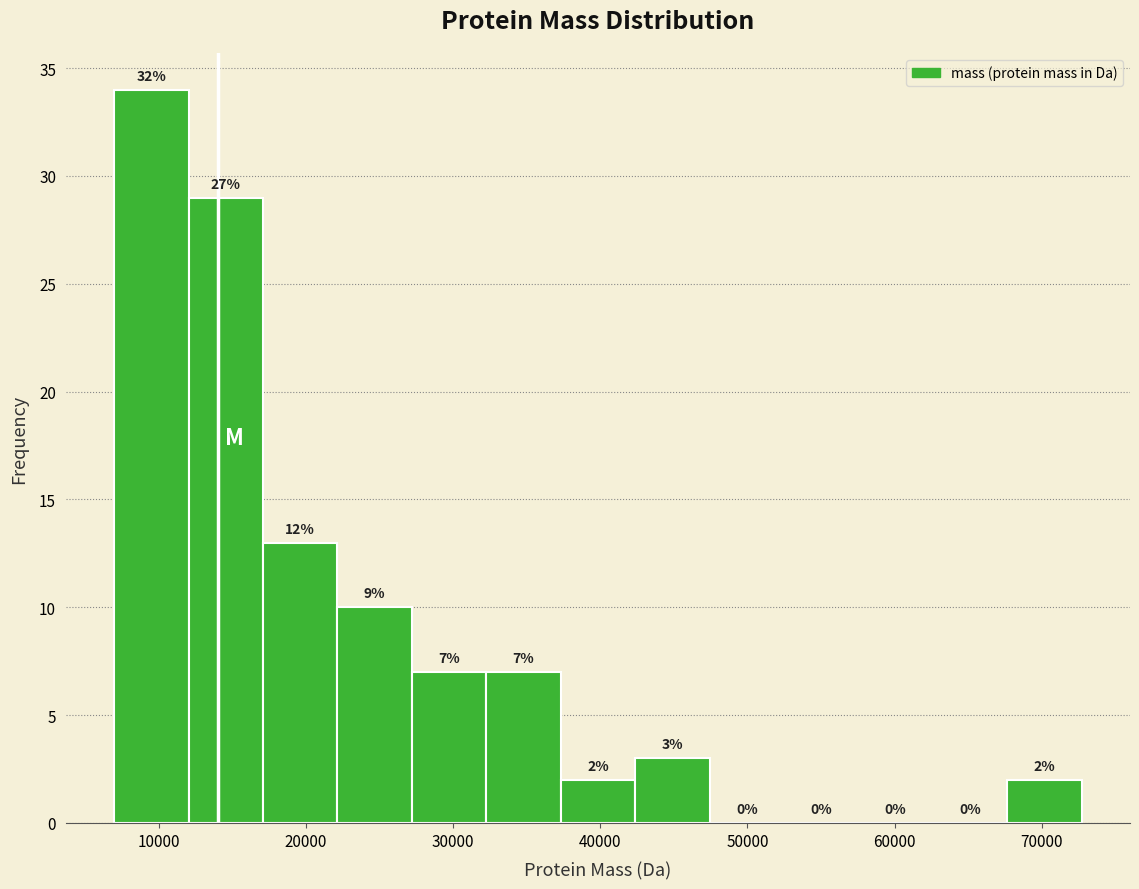

Over which range of the x-axis is the bar tallest?

7000 to 12000